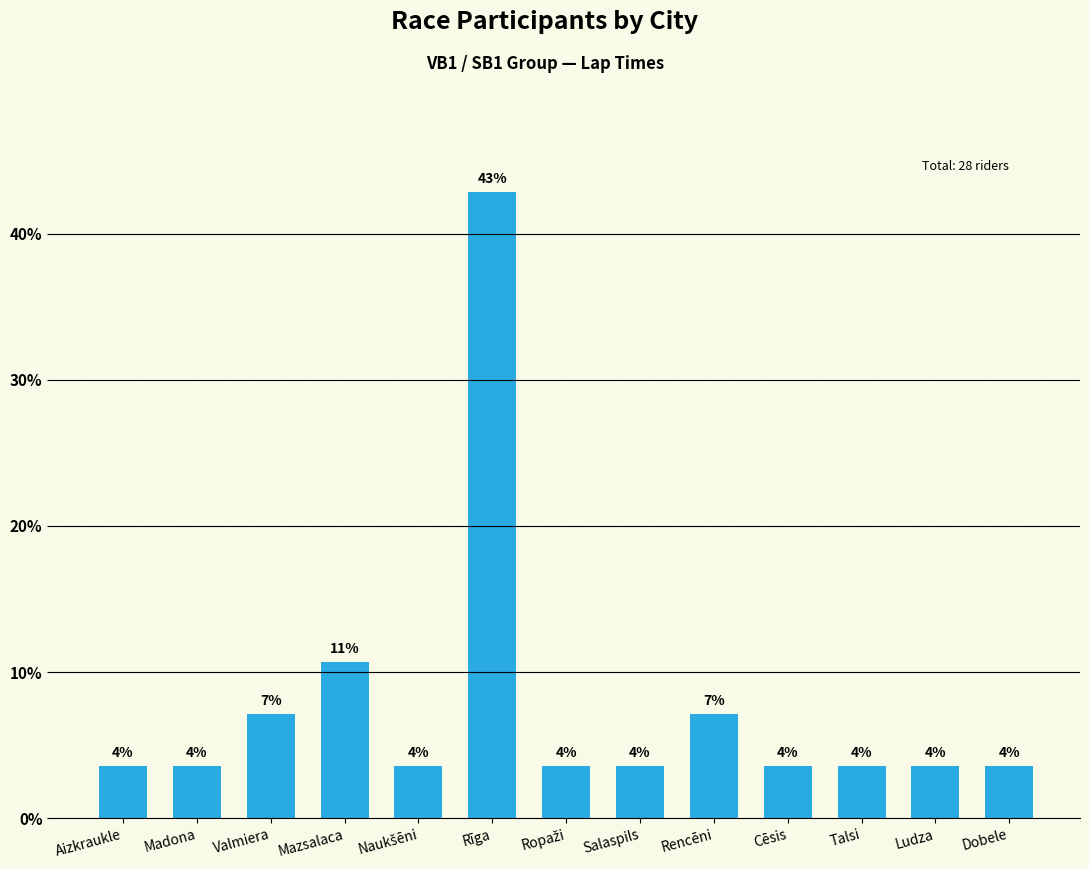

List the labels in order of value, smallest first.

Aizkraukle, Madona, Naukšēni, Ropaži, Salaspils, Cēsis, Talsi, Ludza, Dobele, Valmiera, Rencēni, Mazsalaca, Rīga